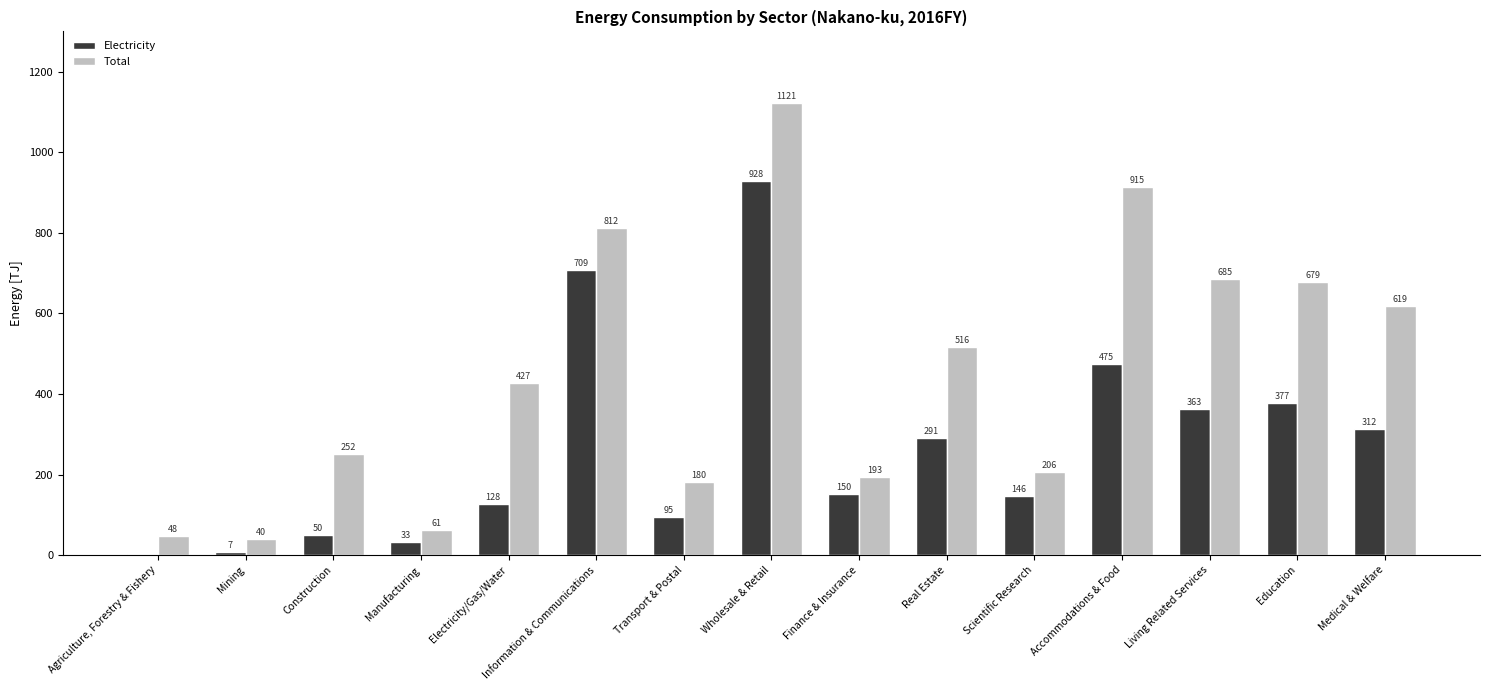

The Total series shows 217.3 at Living Related Services. True or false?

False